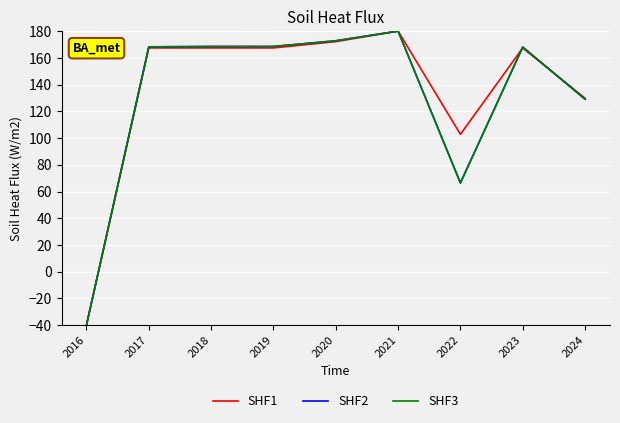

At which label is SHF1 closest to 70?

2022